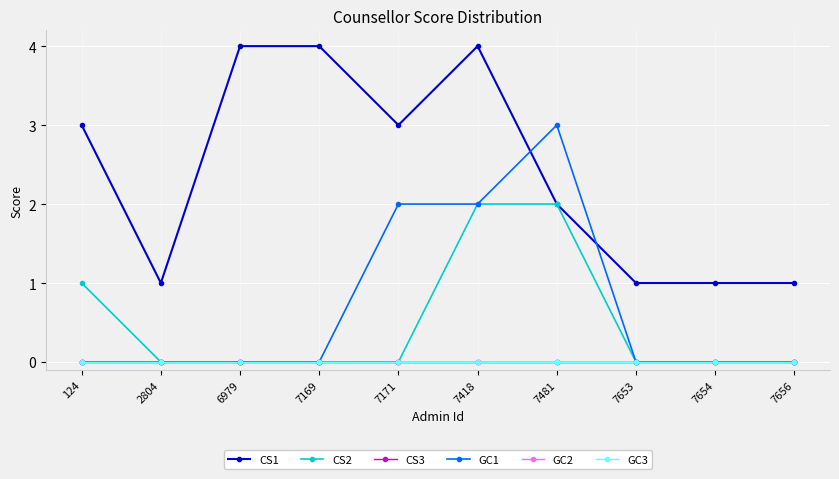

Reading right to left, list all the values displayed in this chart.

CS1: 7656=1	7654=1	7653=1	7481=2	7418=4	7171=3	7169=4	6979=4	2804=1	124=3
CS2: 7656=0	7654=0	7653=0	7481=2	7418=2	7171=0	7169=0	6979=0	2804=0	124=1
CS3: 7656=0	7654=0	7653=0	7481=0	7418=0	7171=0	7169=0	6979=0	2804=0	124=0
GC1: 7656=0	7654=0	7653=0	7481=3	7418=2	7171=2	7169=0	6979=0	2804=0	124=0
GC2: 7656=0	7654=0	7653=0	7481=0	7418=0	7171=0	7169=0	6979=0	2804=0	124=0
GC3: 7656=0	7654=0	7653=0	7481=0	7418=0	7171=0	7169=0	6979=0	2804=0	124=0